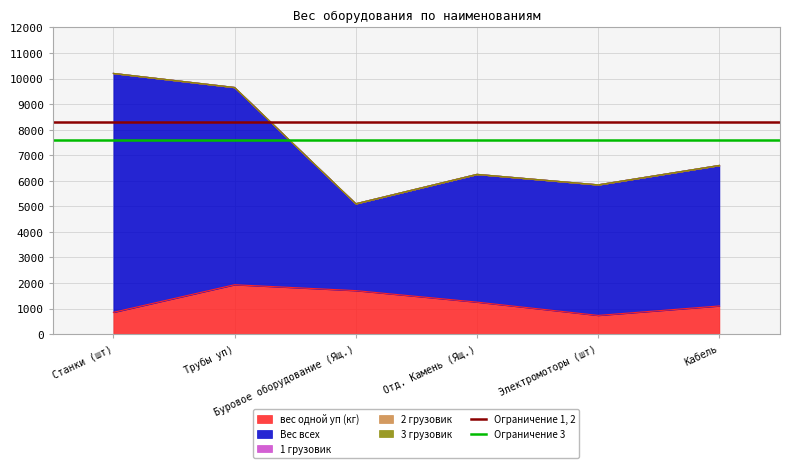

What is the lowest value of the вес одной уп (кг) series?

730